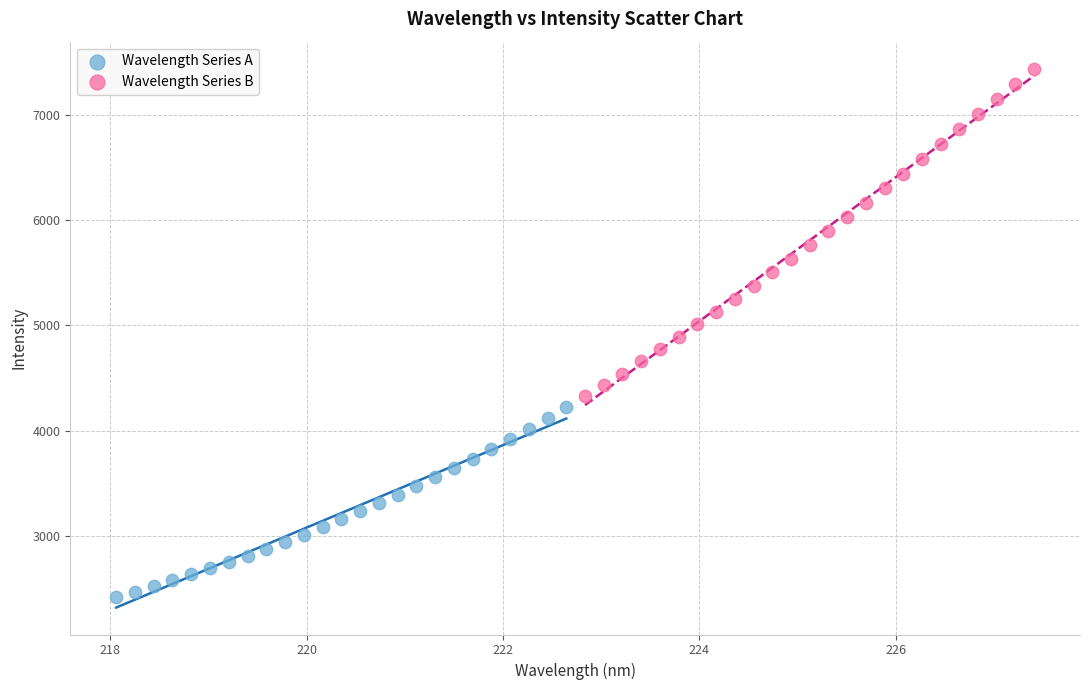

What are all the series names shown in the legend?

Wavelength Series A, Wavelength Series B